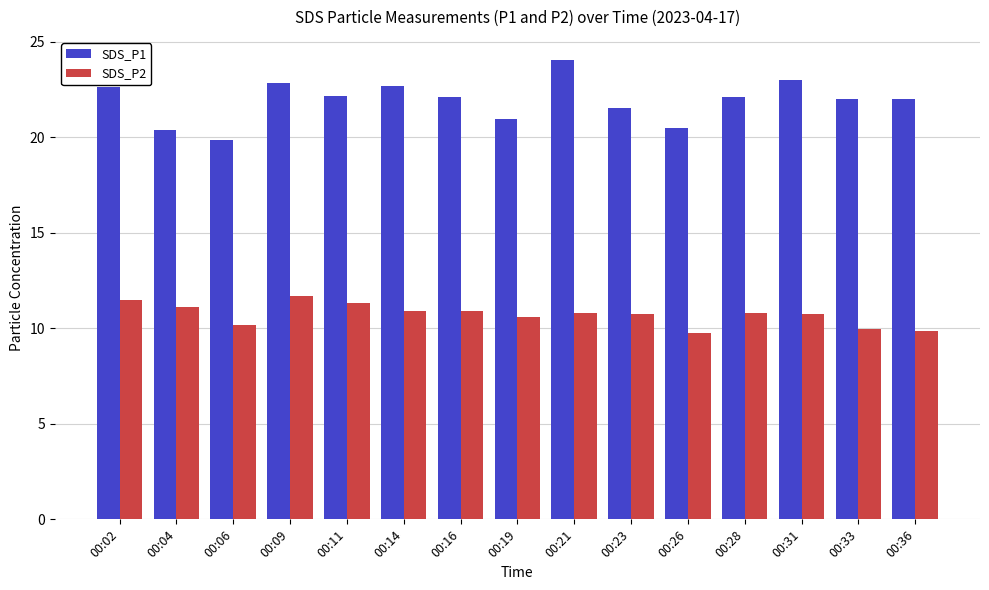

What is the spread (max minus min) of values at 00:14?

11.8